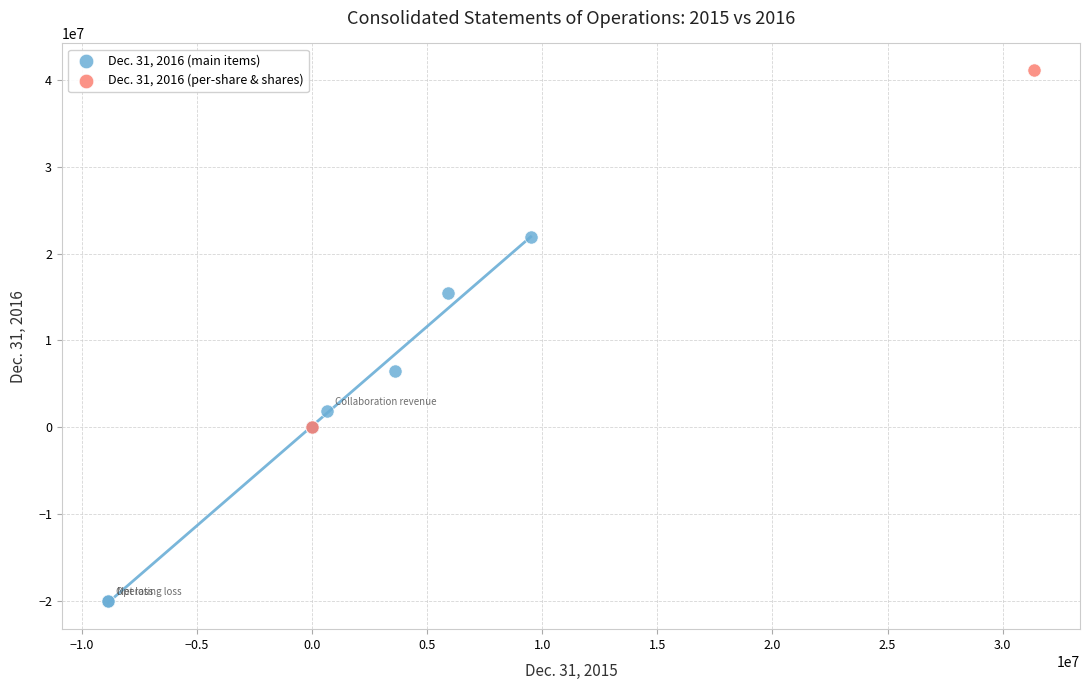

Which series has the widest spread of Y values?

Dec. 31, 2016 (main items)